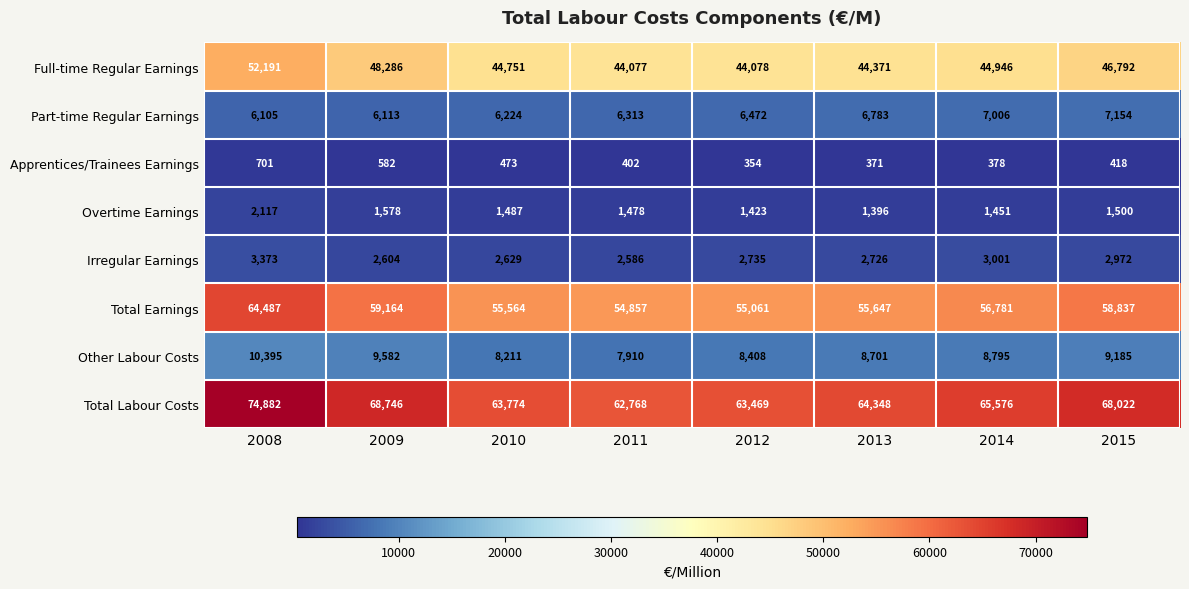

True or false: Other Labour Costs has a value of 8701 at 2013.

True